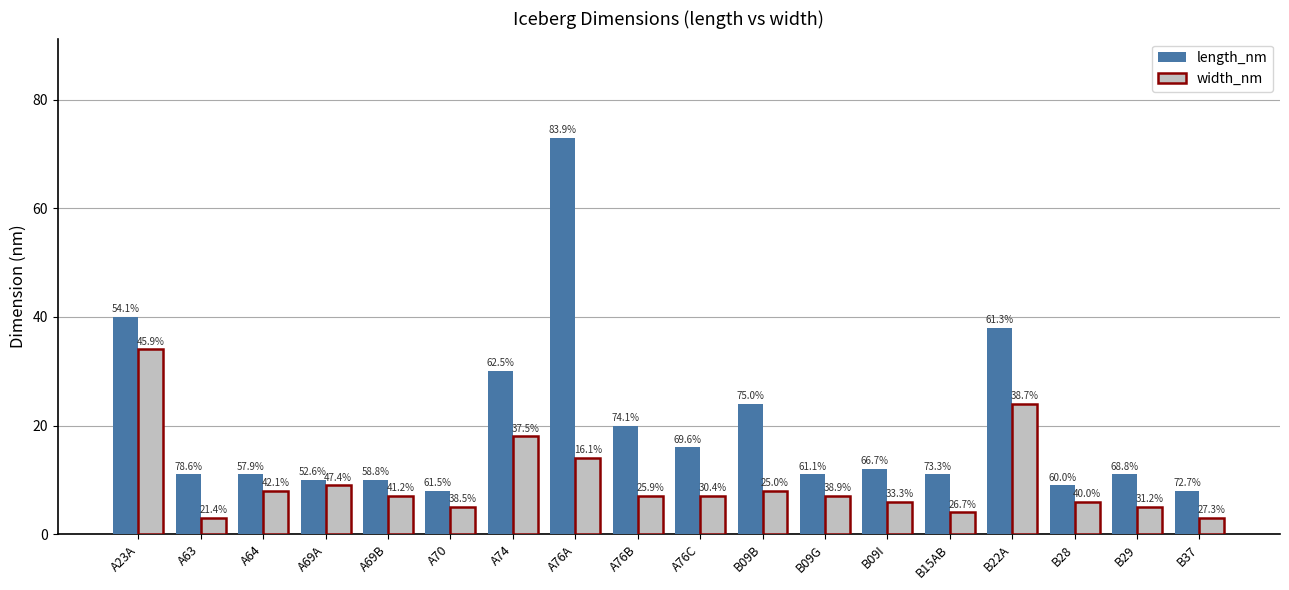

At which label does width_nm first exceed 7?

A23A